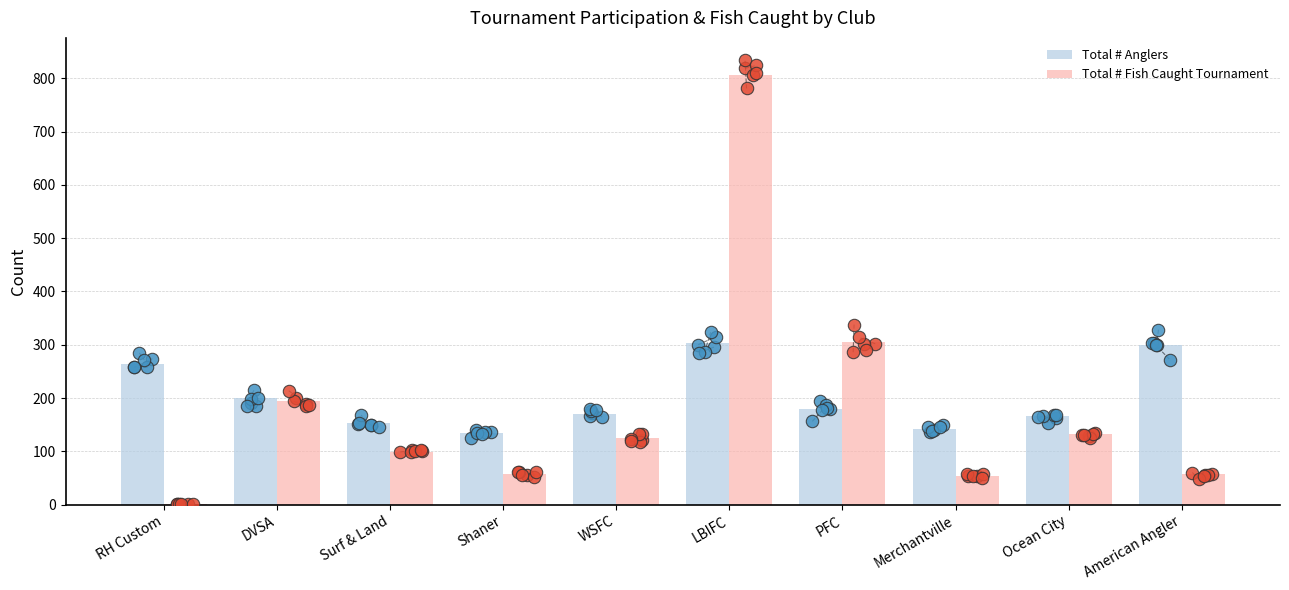

What are all the series names shown in the legend?

Total # Anglers, Total # Fish Caught Tournament